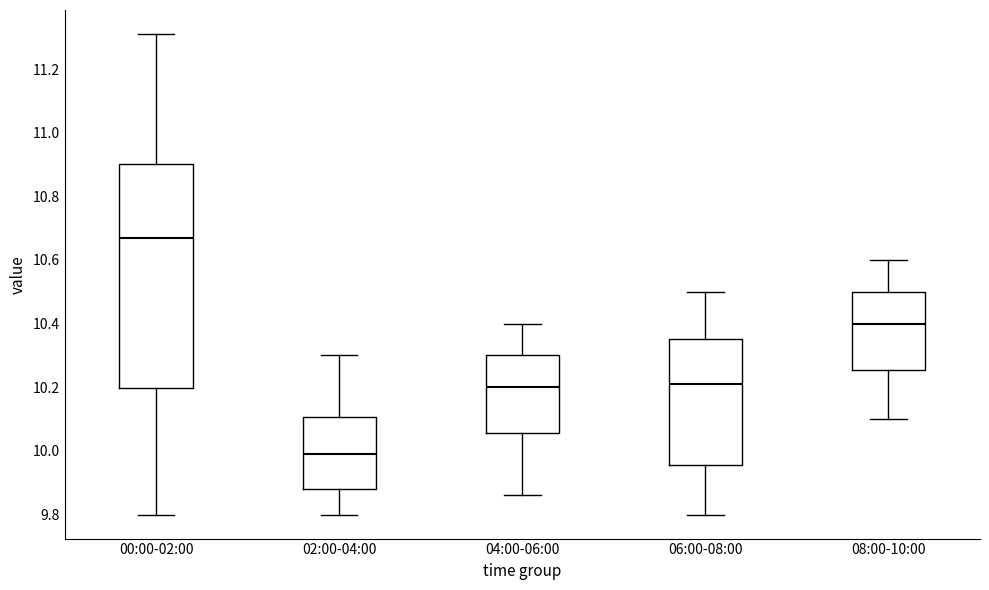

Reading left to right, transcribe this box plot: for each box, give where its median line is, the range the box spans, and where its two whiskers end, as read against the y-axis. The values are not printed on the chart, so give them approximately, as read against the axis.

00:00-02:00: median 10.68, box 10.20 to 10.90, whiskers 9.80 to 11.32
02:00-04:00: median 10.00, box 9.88 to 10.10, whiskers 9.80 to 10.30
04:00-06:00: median 10.20, box 10.06 to 10.30, whiskers 9.86 to 10.40
06:00-08:00: median 10.22, box 9.96 to 10.36, whiskers 9.80 to 10.50
08:00-10:00: median 10.40, box 10.26 to 10.50, whiskers 10.10 to 10.60